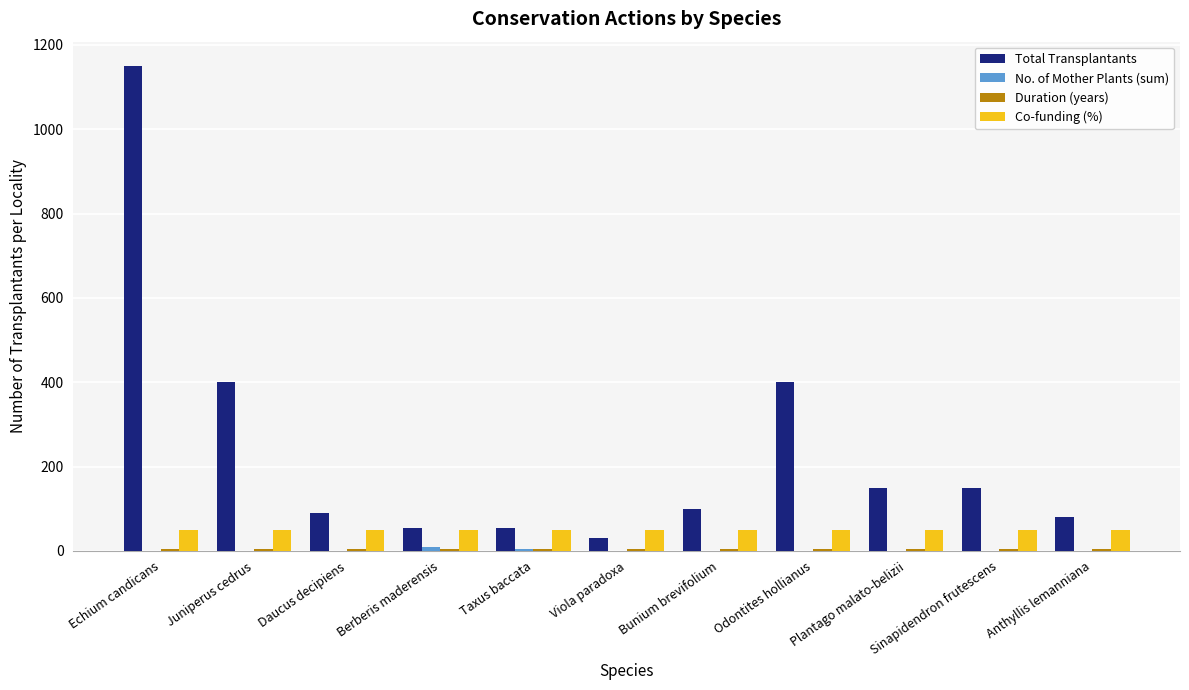

Is it true that Total Transplantants equals 270 at Sinapidendron frutescens?

False